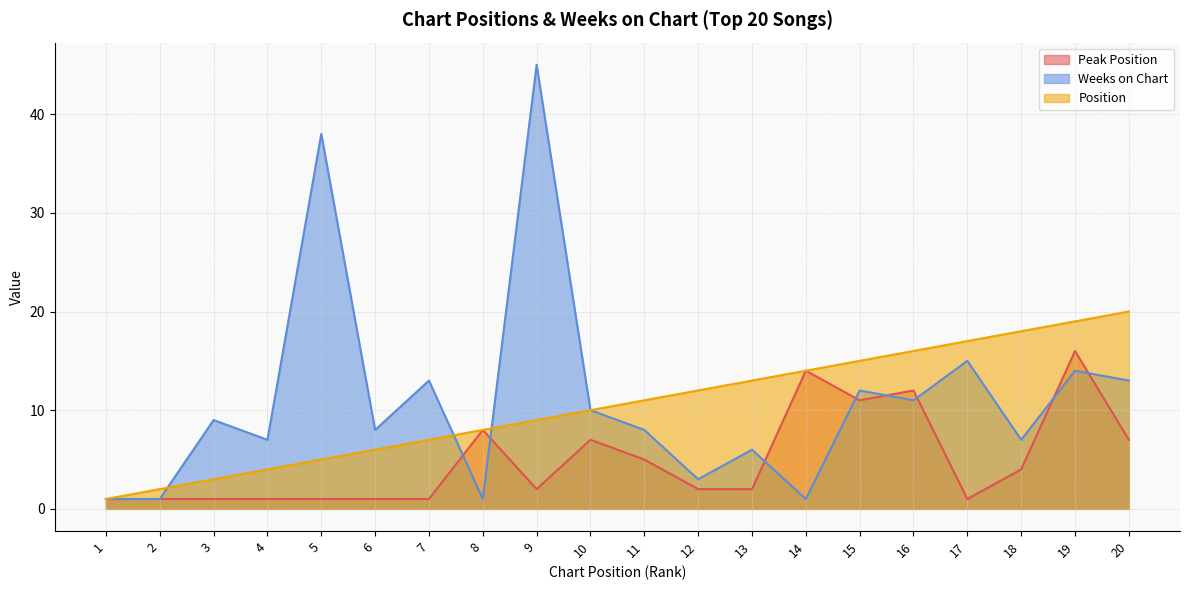

Reading left to right, what are all the values shown in this chart?

Peak Position: 1	1	1	1	1	1	1	8	2	7	5	2	2	14	11	12	1	4	16	7
Weeks on Chart: 1	1	9	7	38	8	13	1	45	10	8	3	6	1	12	11	15	7	14	13
Position: 1	2	3	4	5	6	7	8	9	10	11	12	13	14	15	16	17	18	19	20